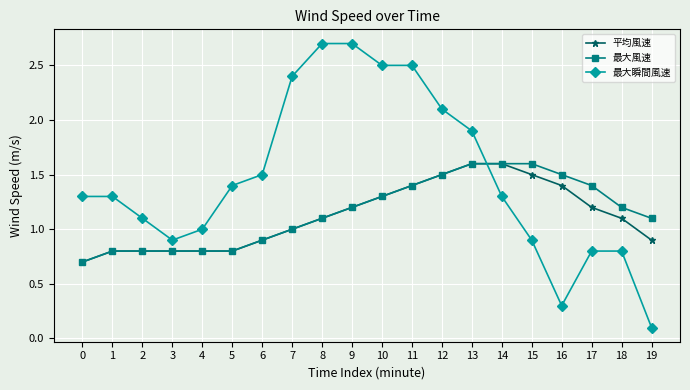

Between 12 and 14, which series saw the biggest shift?

最大瞬間風速